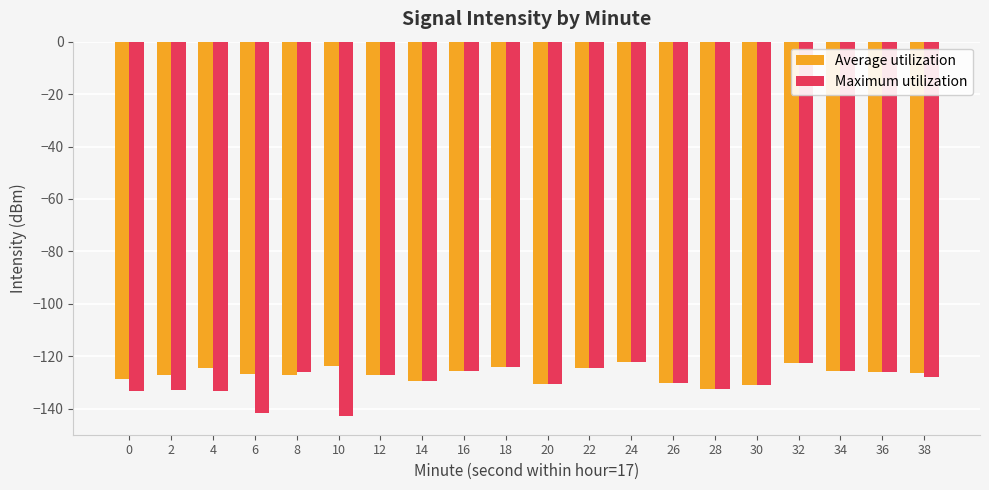

What value does the Maximum utilization series have at 30?

-130.8